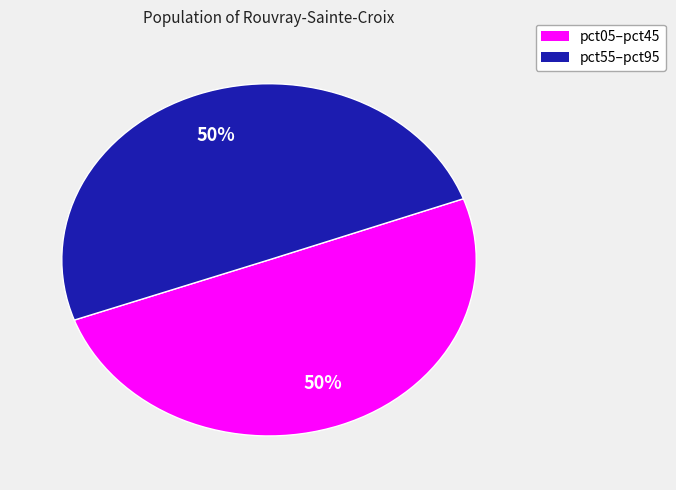

To the nearest percent, what is the average slice percentage?

50%